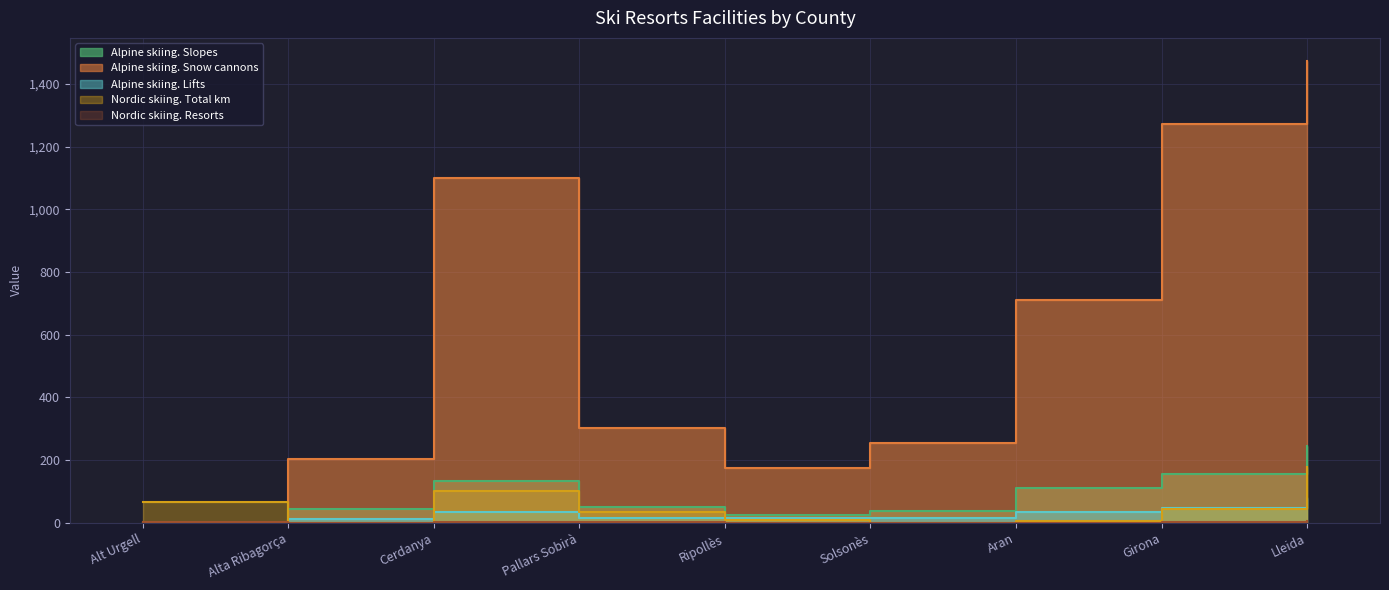

What are all the series names shown in the legend?

Alpine skiing. Slopes, Alpine skiing. Snow cannons, Alpine skiing. Lifts, Nordic skiing. Total km, Nordic skiing. Resorts